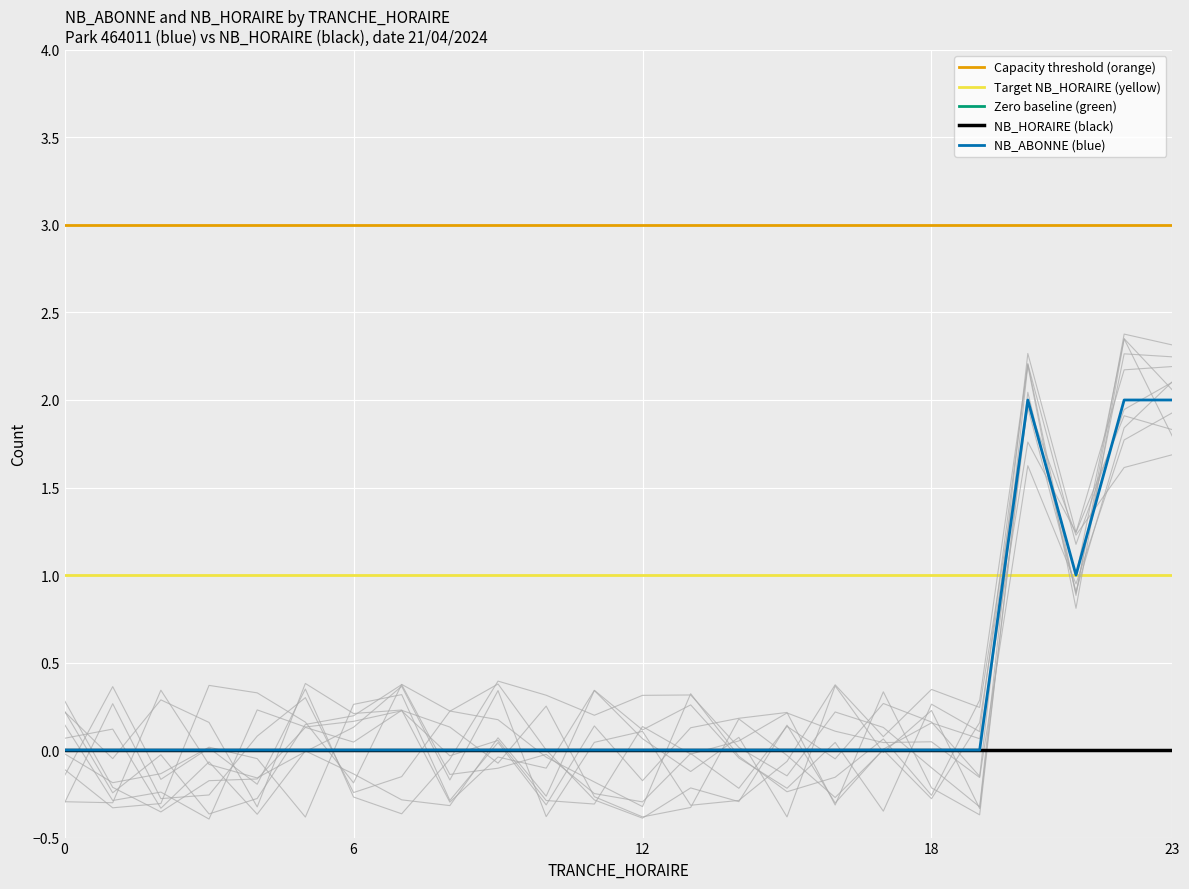

Which series has the widest spread of values?

NB_ABONNE